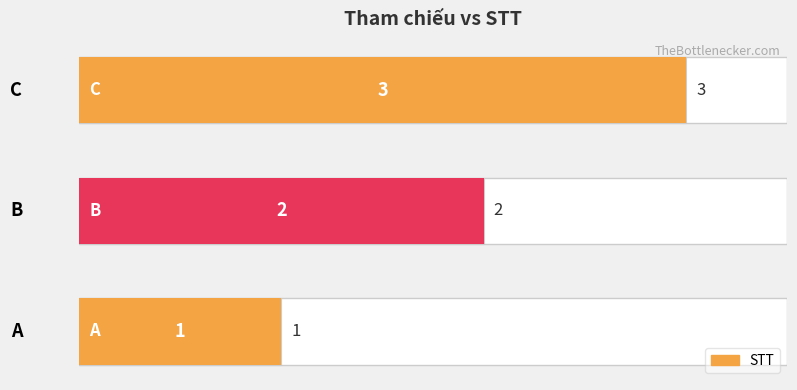

How many bars are there in total?

3